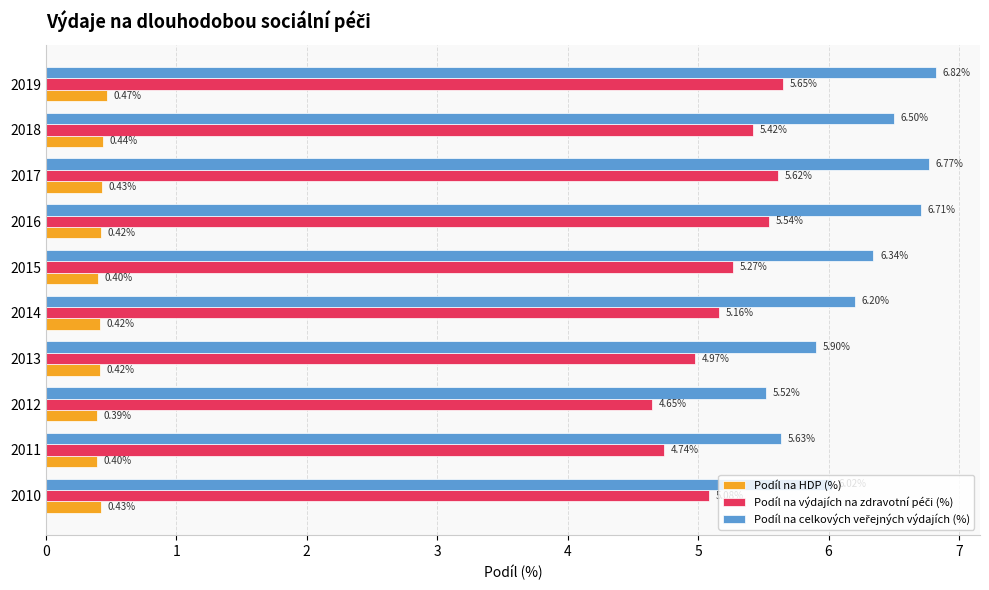

What is the total value across all series at 2018?

12.4